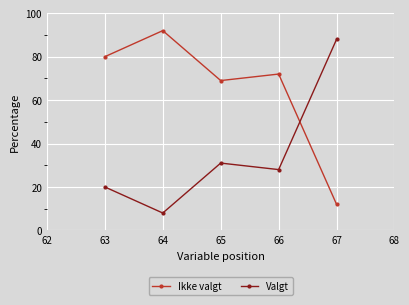

Rank the series by their maximum value, from lowest to highest.

Valgt, Ikke valgt